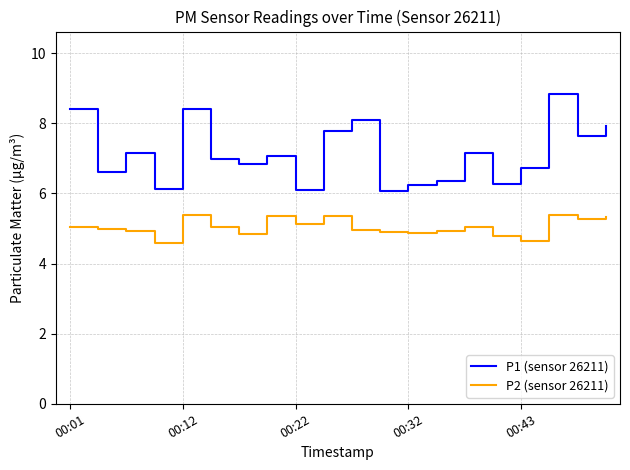

True or false: P2 (sensor 26211) and P1 (sensor 26211) intersect in this chart.

False